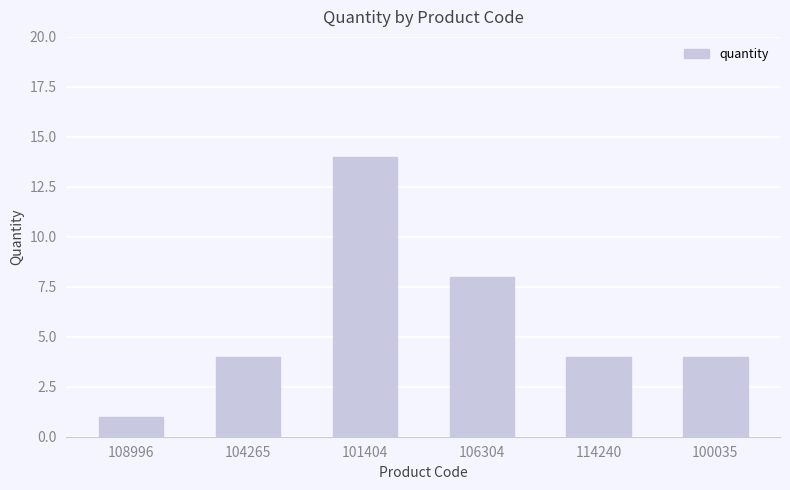

Which has a higher value, 100035 or 106304?

106304